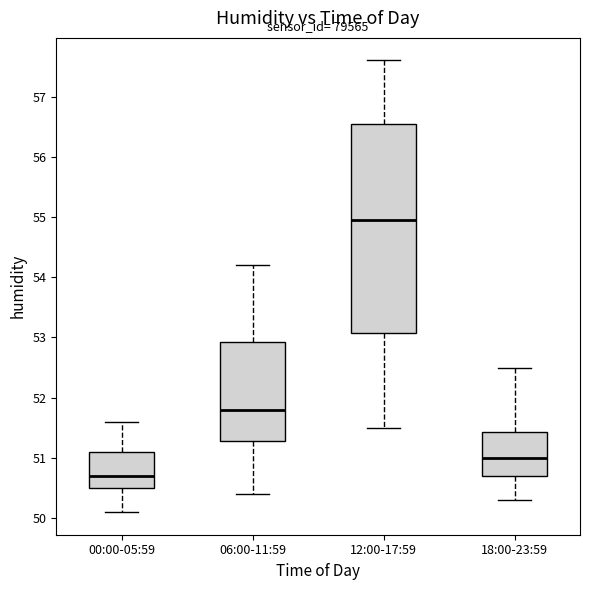

Where does the lower whisker of the box for 06:00-11:59 end on the y-axis? The values are not printed on the chart, so give them approximately, as read against the axis.

50.4